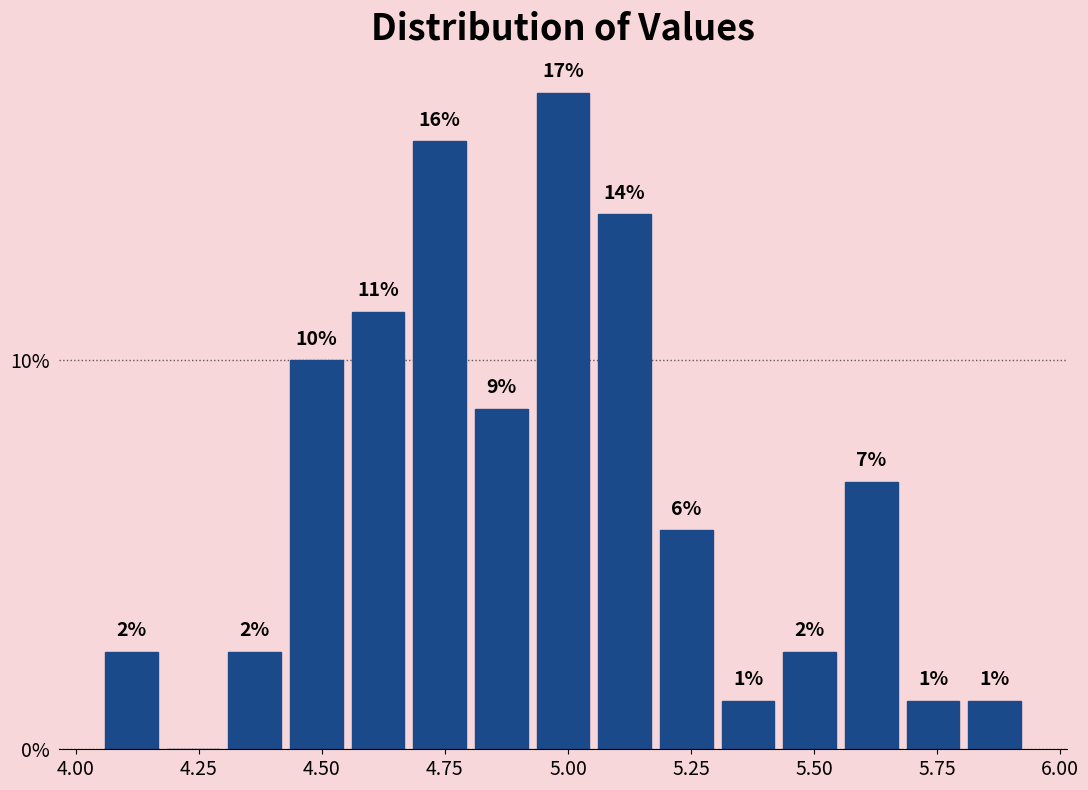

Around what value on the x-axis is the tallest bar? Give the approximate position of its centre, as read against the axis.

5.00